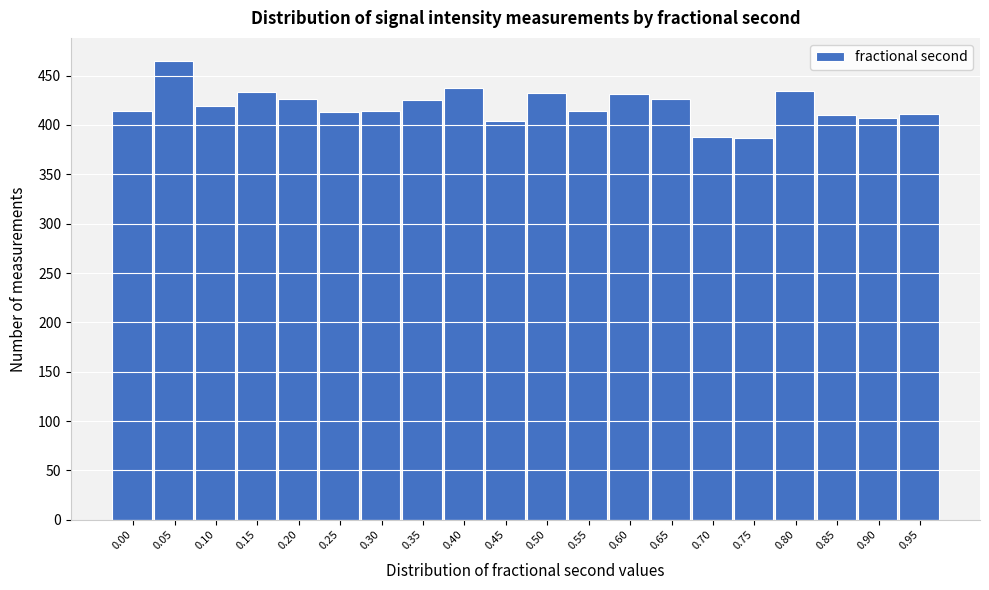

What is the difference between the values at 0.20 and 0.95?

15